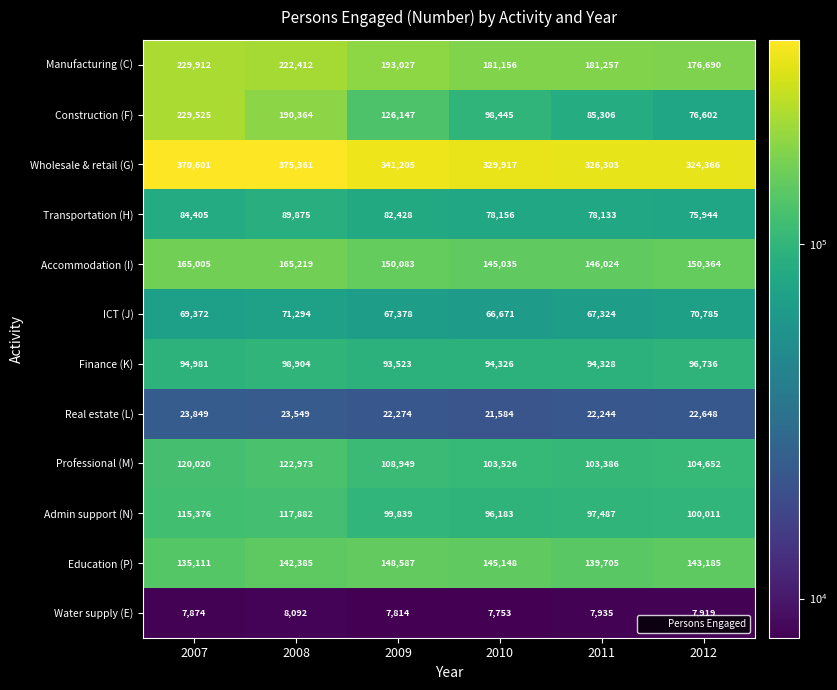

What is the difference between the maximum and minimum values in the Real estate (L) series?

2265